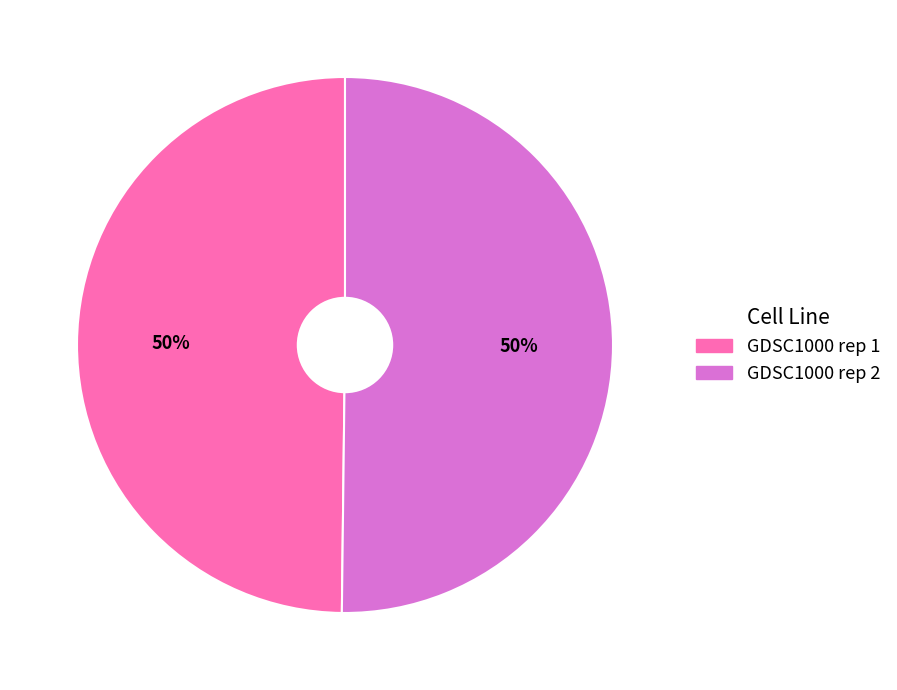

To the nearest percent, what portion does GDSC1000 rep 1 represent?

50%